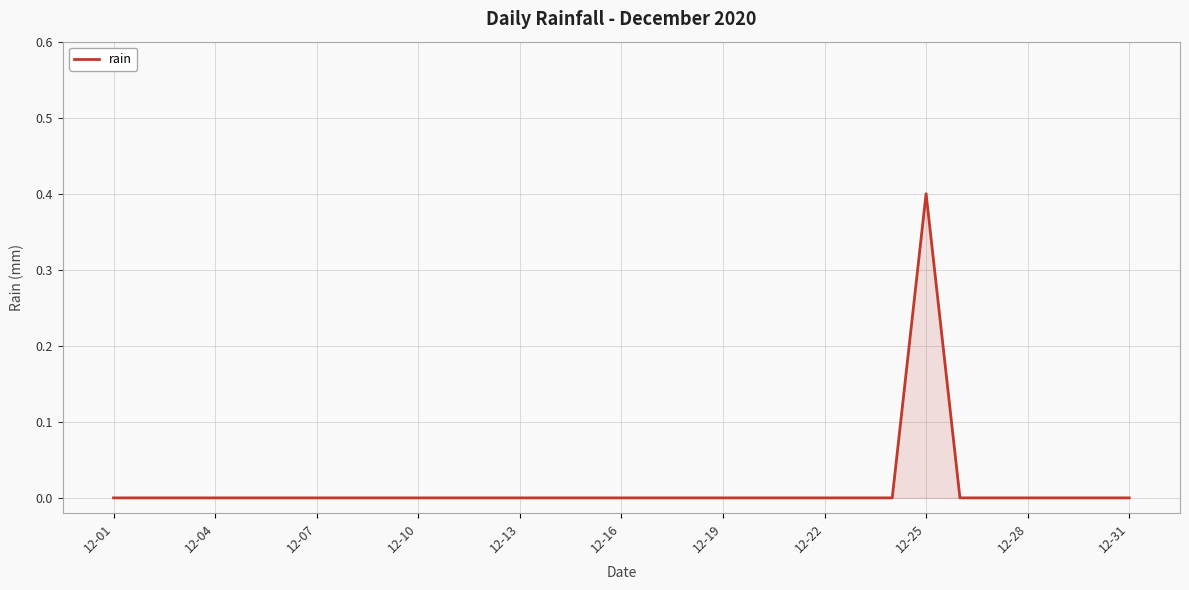

What is the greatest value displayed?

0.4